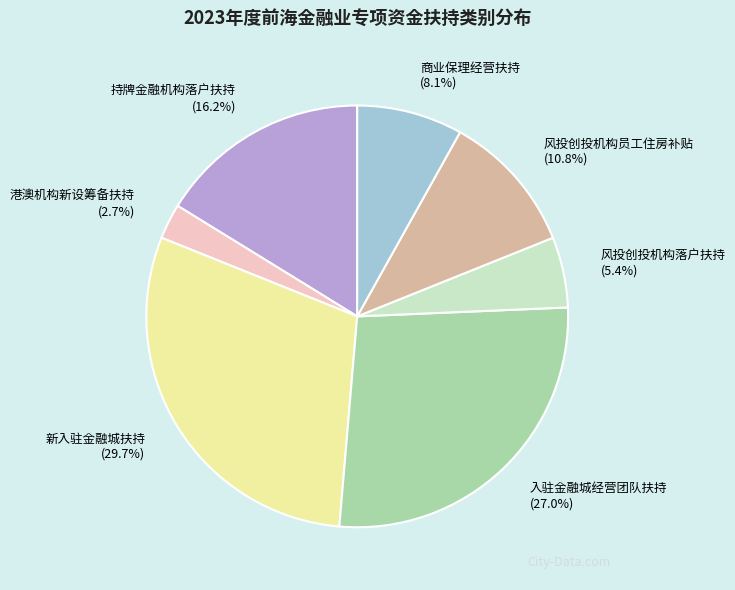

The 港澳机构新设筹备扶持 slice represents 3% of the pie. True or false?

True